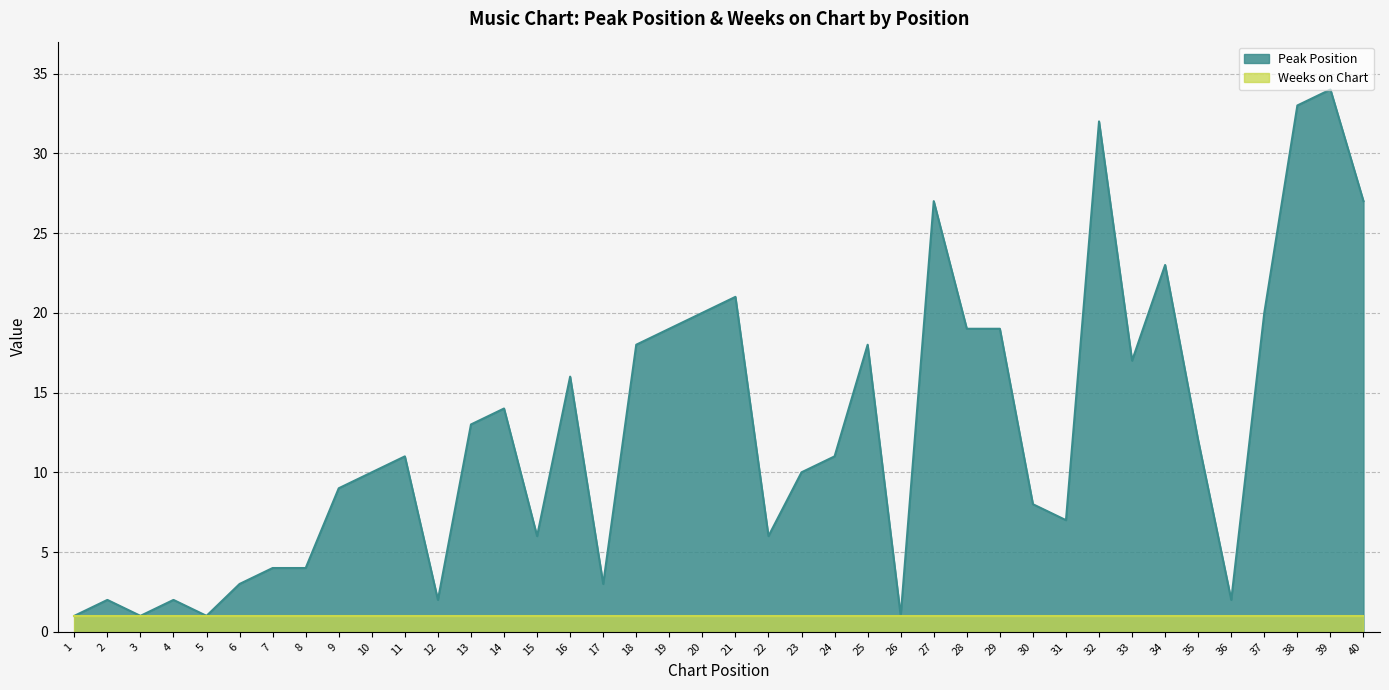

Which has a higher value, 30 or 5?

30